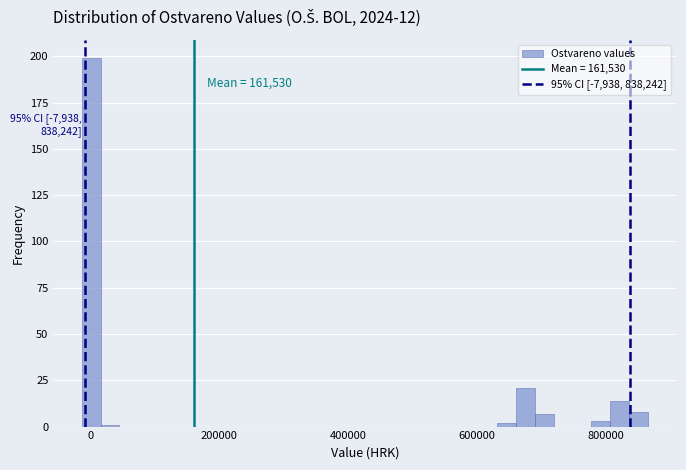

Read against the x-axis, roughly where is the centre of the tallest bar?

0